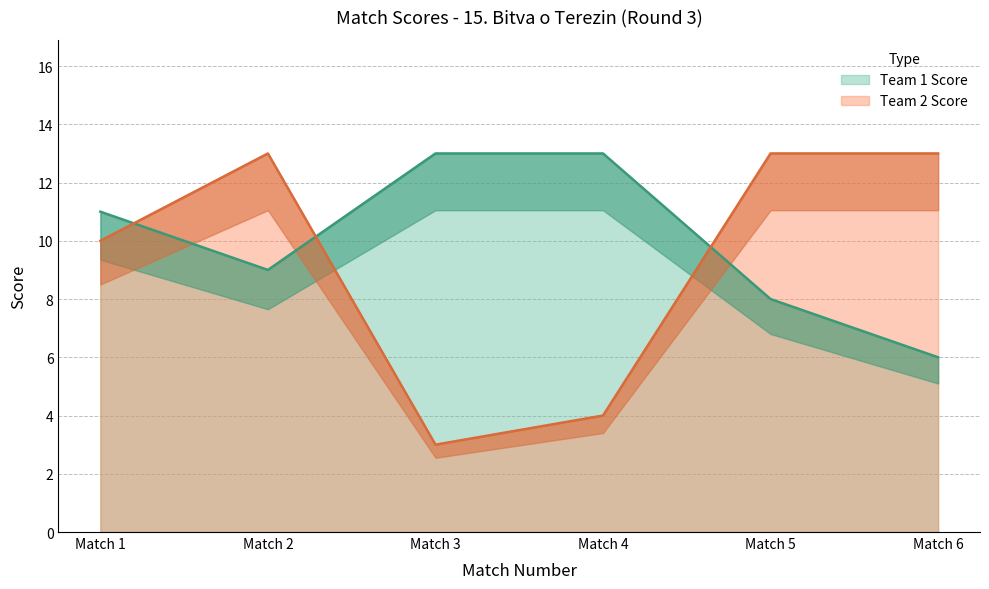

How many interior local valleys does the Team 1 Score series have?

1